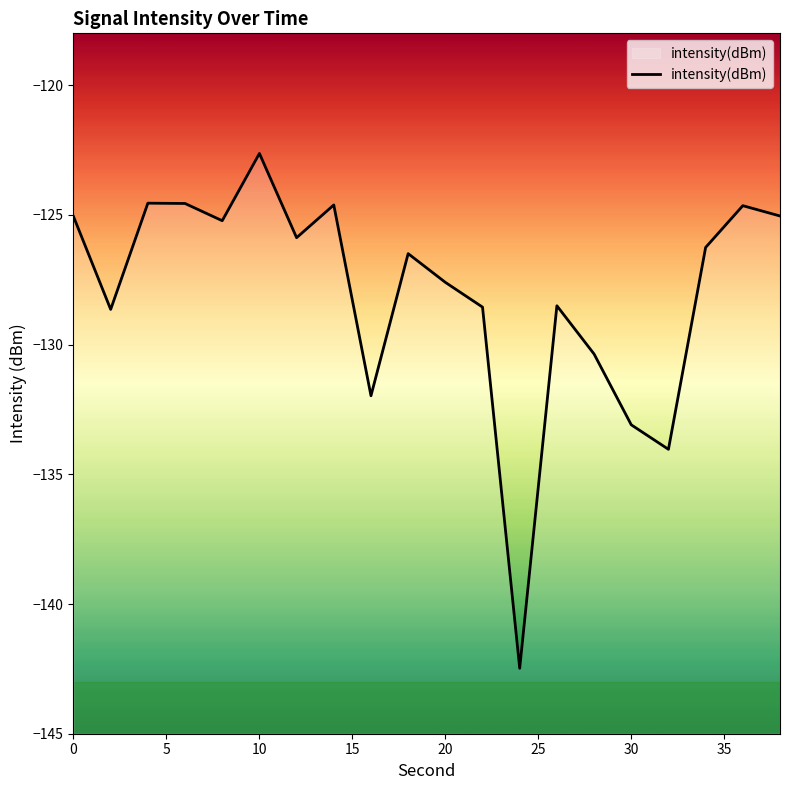

Does the chart display data point markers on the line(s)?

No